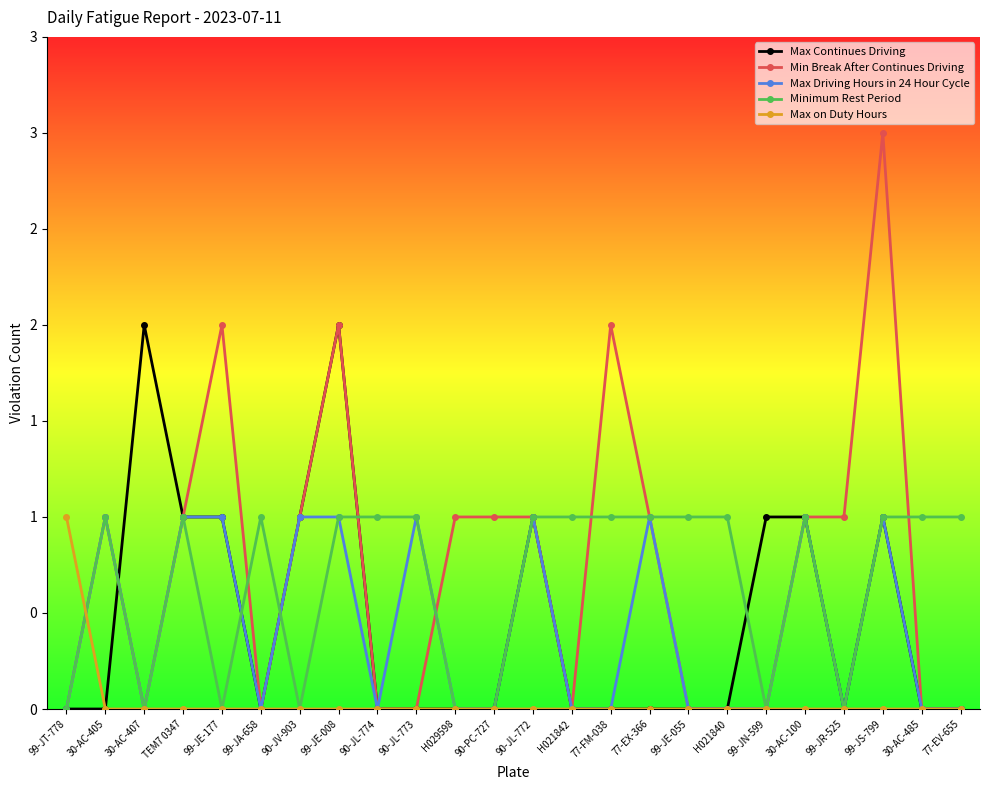

What are all the series names shown in the legend?

Max Continues Driving, Min Break After Continues Driving, Max Driving Hours in 24 Hour Cycle, Minimum Rest Period, Max on Duty Hours